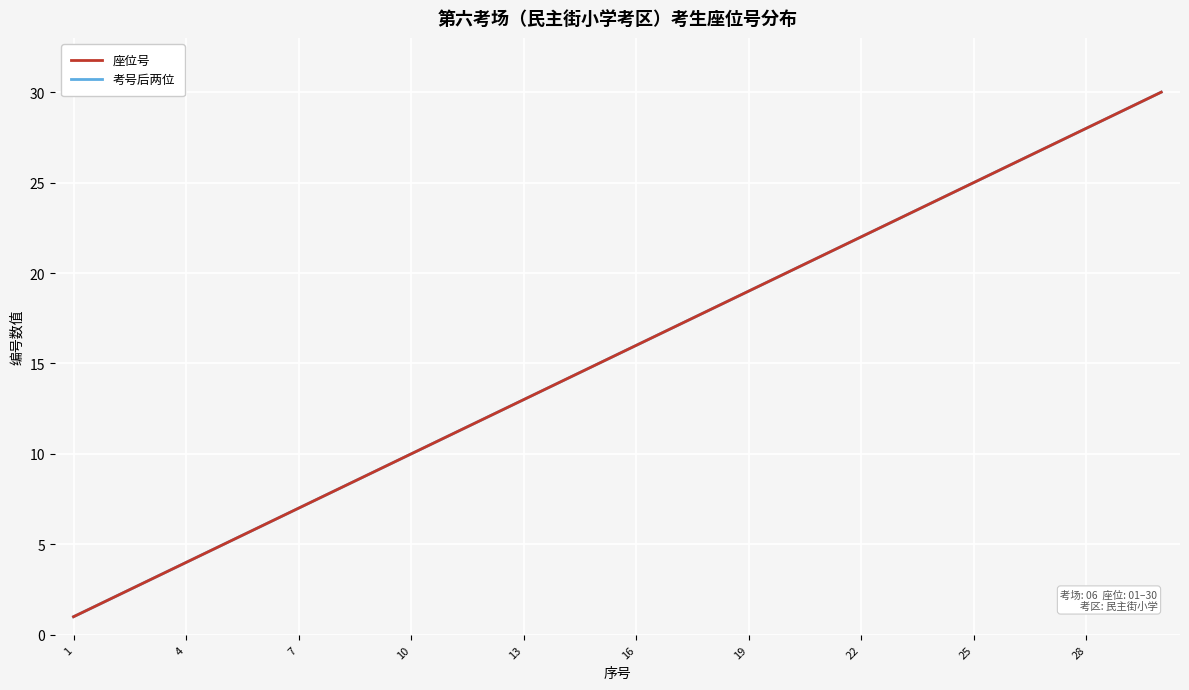

Where does the 座位号 series first go above 16?

16